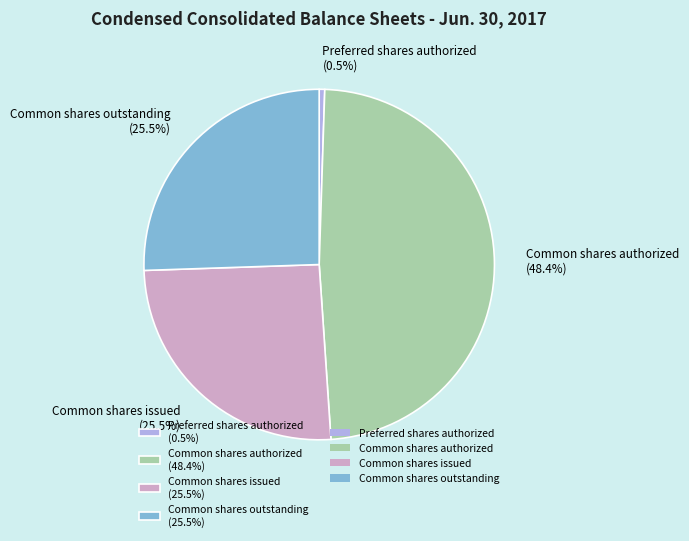

Does any single category account for the majority?

No